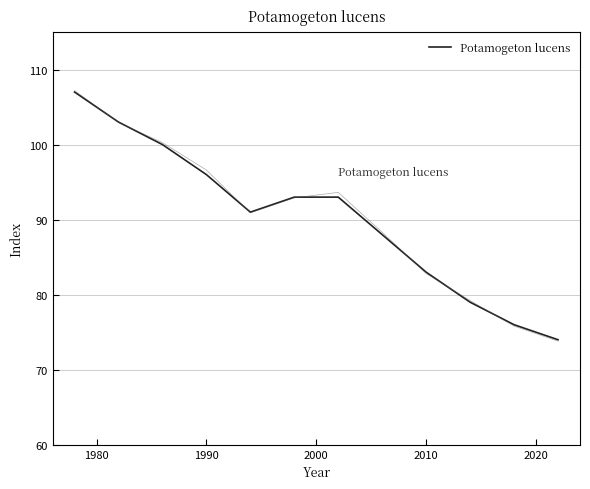

Is it true that Potamogeton lucens equals 64 at 1990?

False